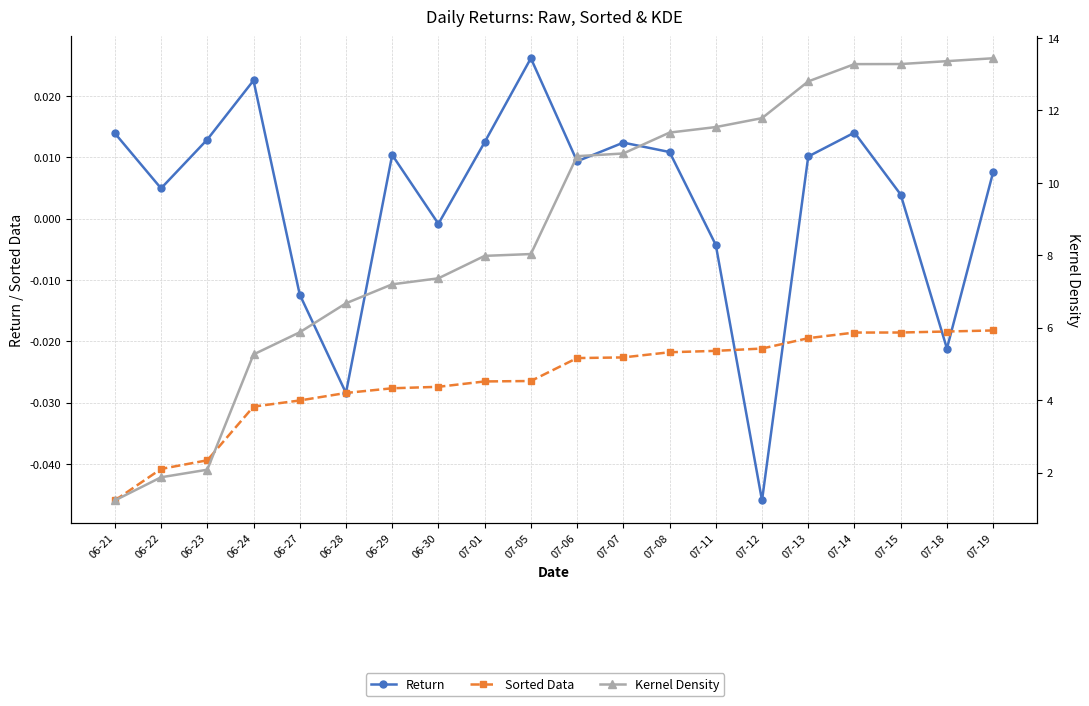

Is the value of Sorted Data at 06-30 greater than the value of Return at 07-06?

No